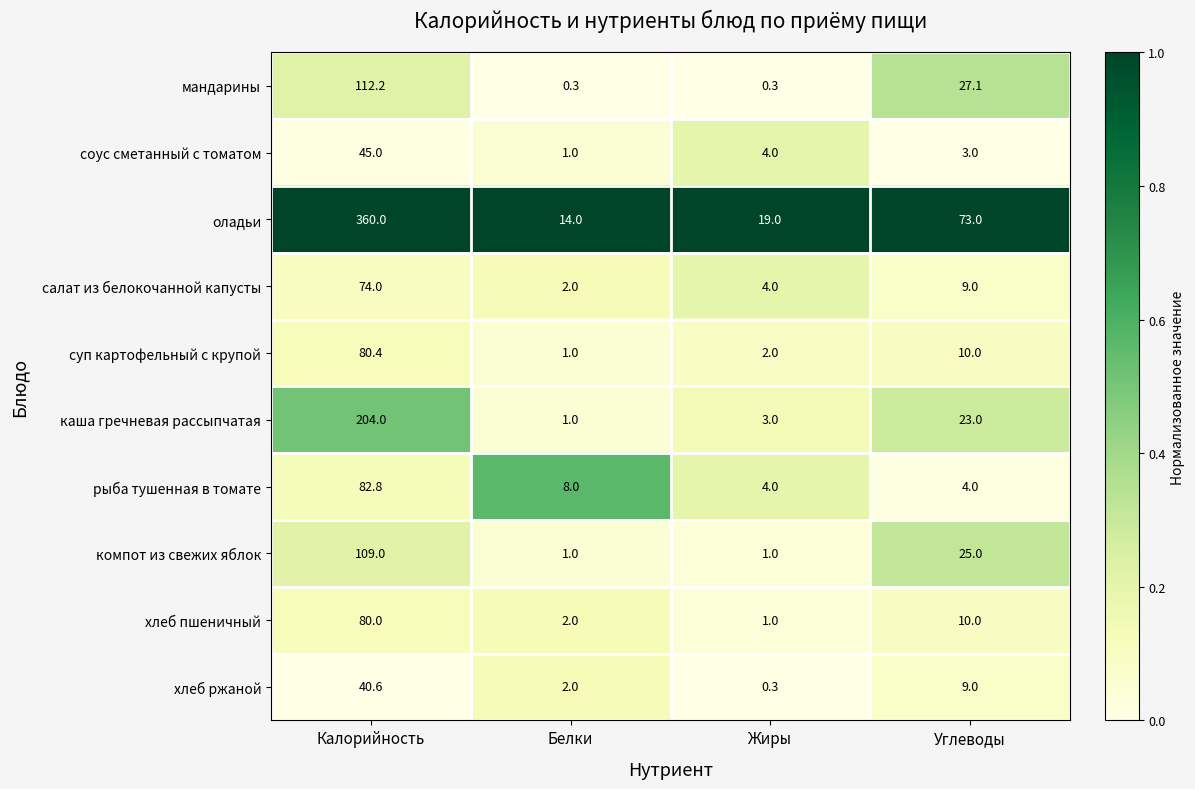

At which label does каша гречневая рассыпчатая first exceed 23?

Калорийность